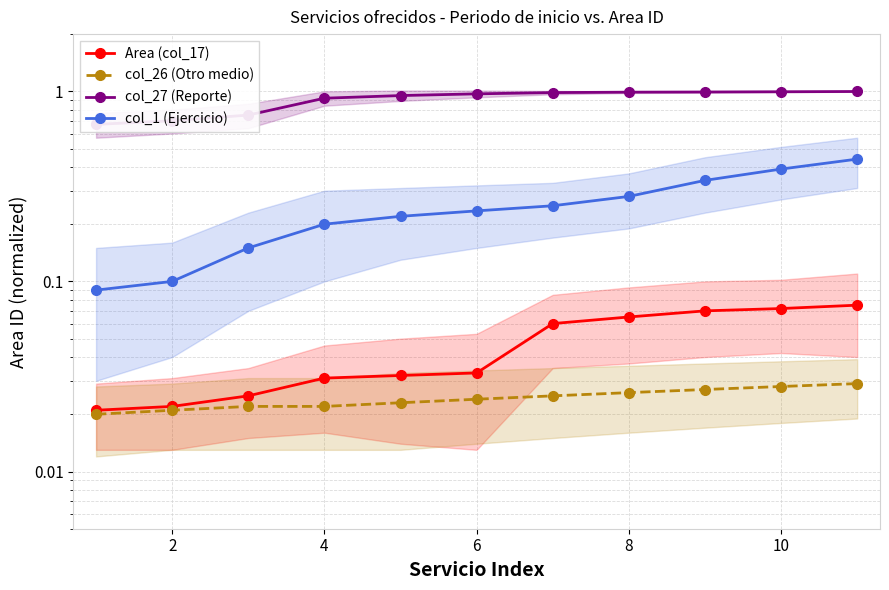

Reading right to left, transcribe all the data shown in this chart.

Area (col_17): 0.1	0.1	0.1	0.1	0.1	0.0	0.0	0.0	0.0	0.0	0.0
col_26 (Otro medio): 0.0	0.0	0.0	0.0	0.0	0.0	0.0	0.0	0.0	0.0	0.0
col_27 (Reporte): 1.0	1.0	1.0	1.0	1.0	1.0	0.9	0.9	0.8	0.7	0.7
col_1 (Ejercicio): 0.4	0.4	0.3	0.3	0.2	0.2	0.2	0.2	0.1	0.1	0.1